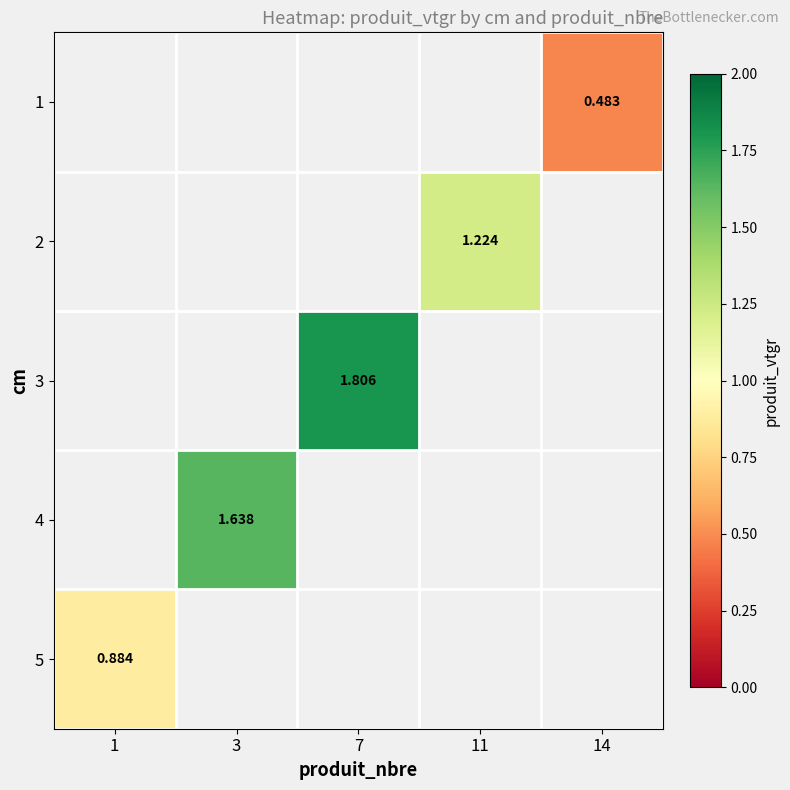

Count the number of categories in the chart.

5